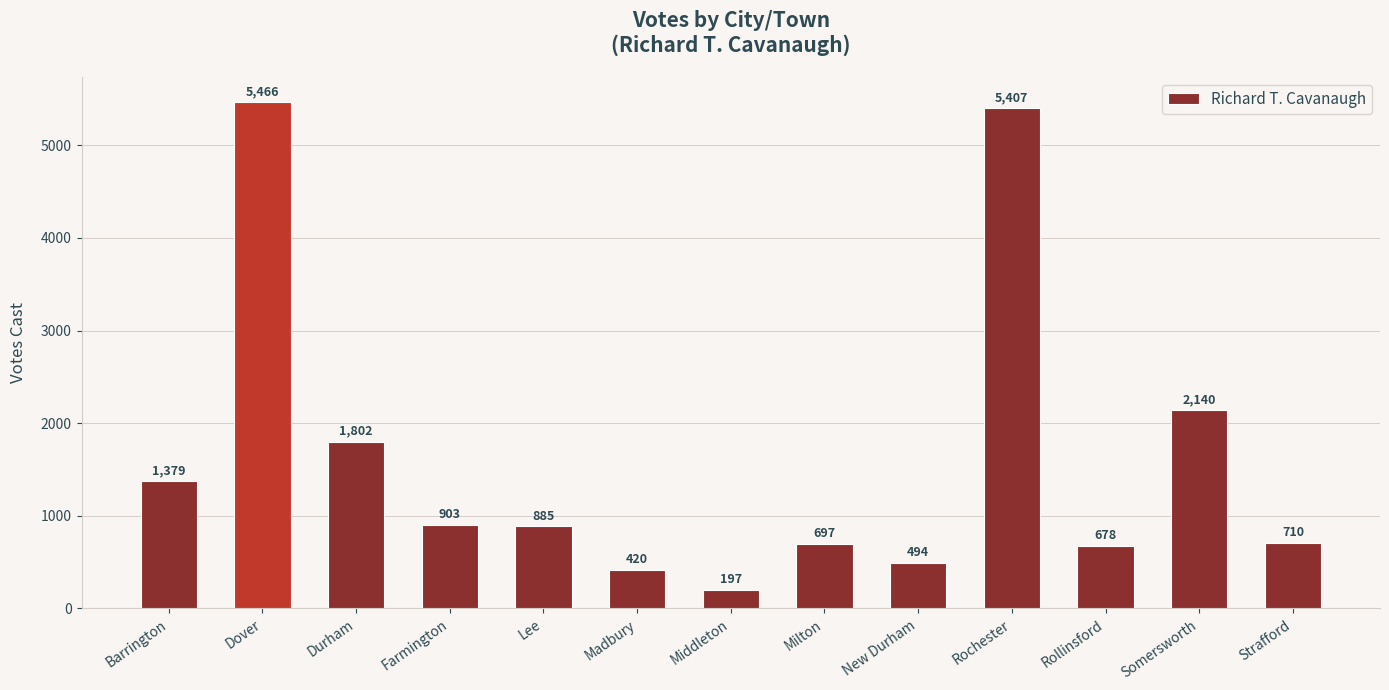

What is the sum of all values?

21178